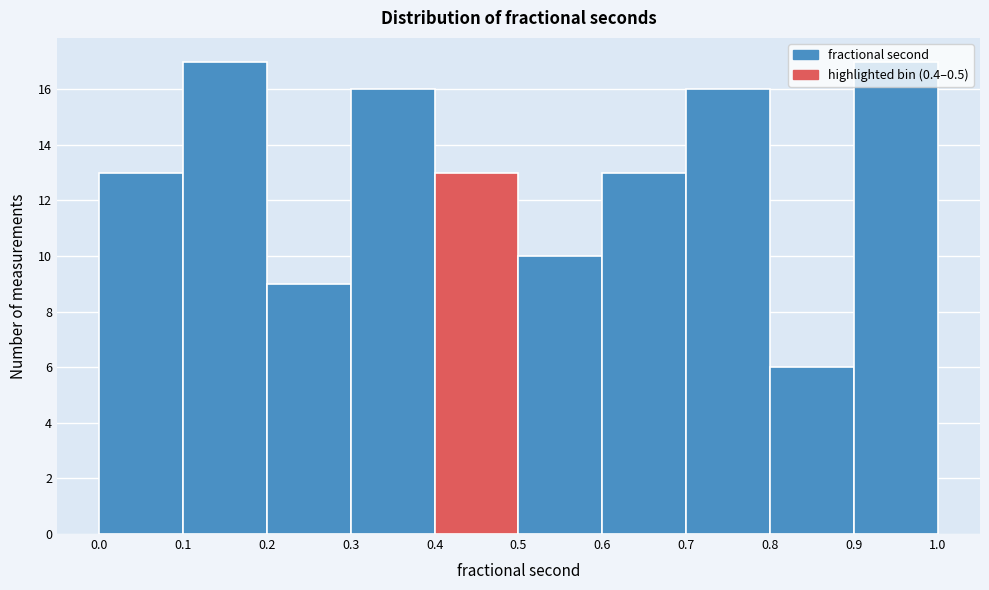

Reading left to right, list every bar in this chart as the range it spans on the x-axis followed by its height. The values are not printed on the chart, so give them approximately, as read against the axis.

0.0 to 0.1: 13
0.1 to 0.2: 17
0.2 to 0.3: 9
0.3 to 0.4: 16
0.4 to 0.5: 13
0.5 to 0.6: 10
0.6 to 0.7: 13
0.7 to 0.8: 16
0.8 to 0.9: 6
0.9 to 1.0: 17